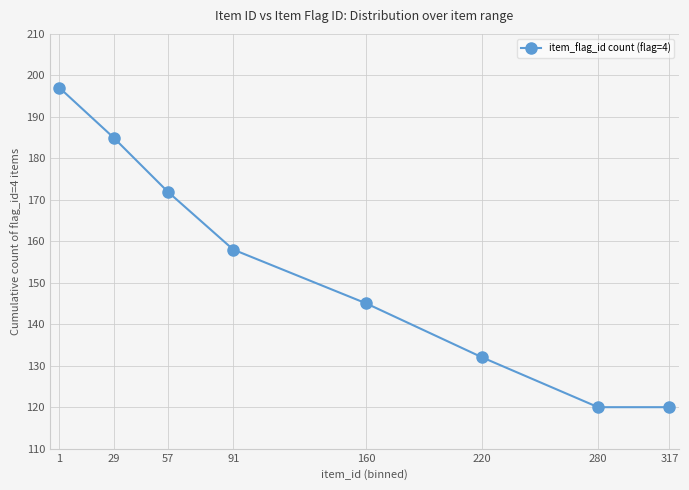

What is the smallest value displayed?

120